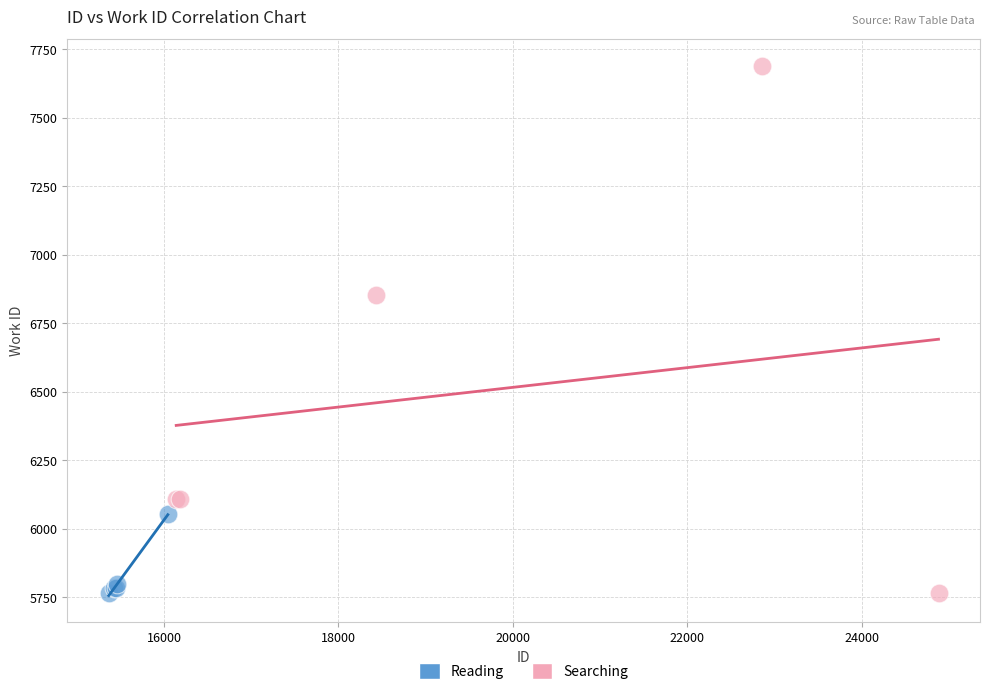

Which series has the widest spread of Y values?

Searching